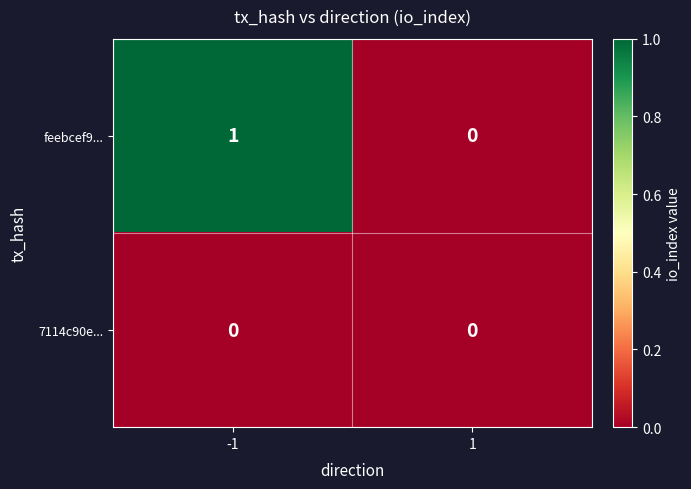

Rank the series by their average value, from highest to lowest.

feebcef9..., 7114c90e...